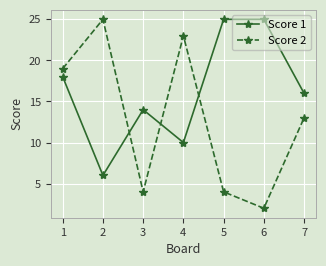

Which series has the widest spread of values?

Score 2